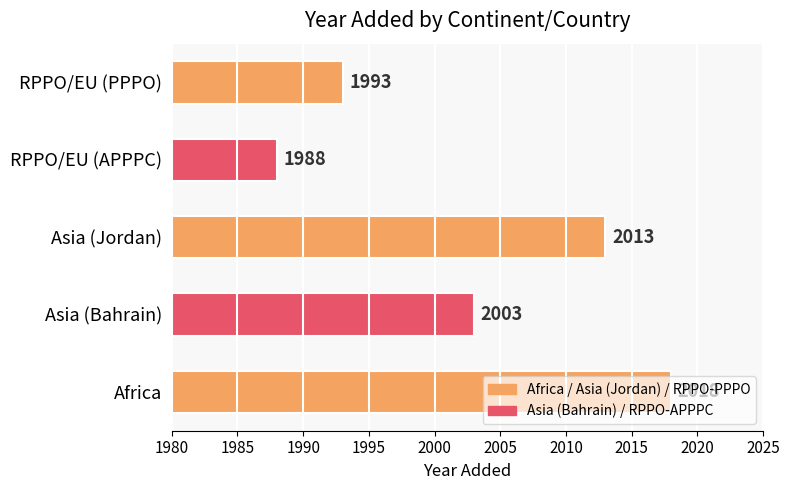

Which has a higher value, Africa or RPPO/EU (APPPC)?

Africa